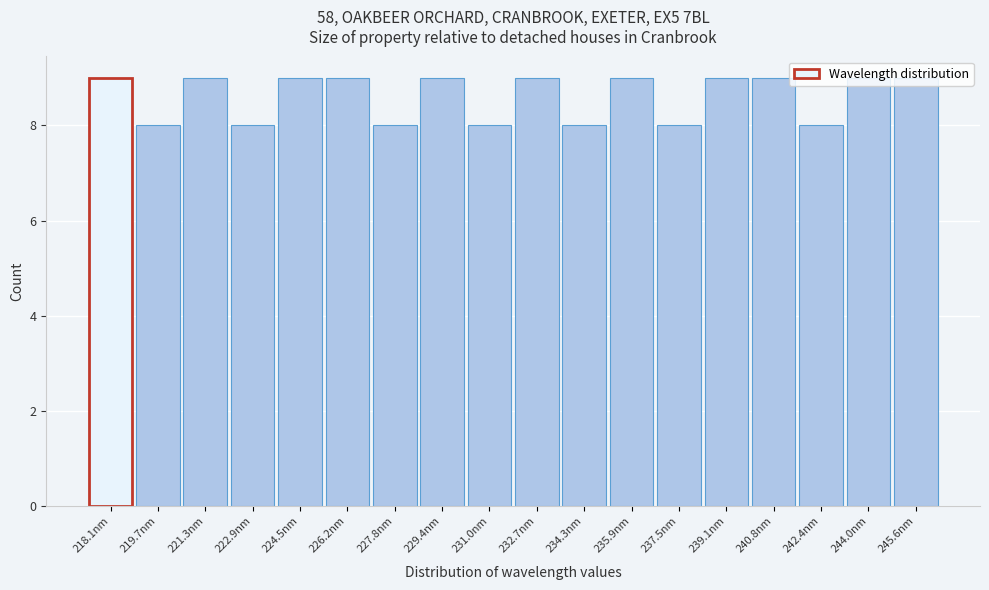

What is the label of the 4th bar from the left?

222.9nm